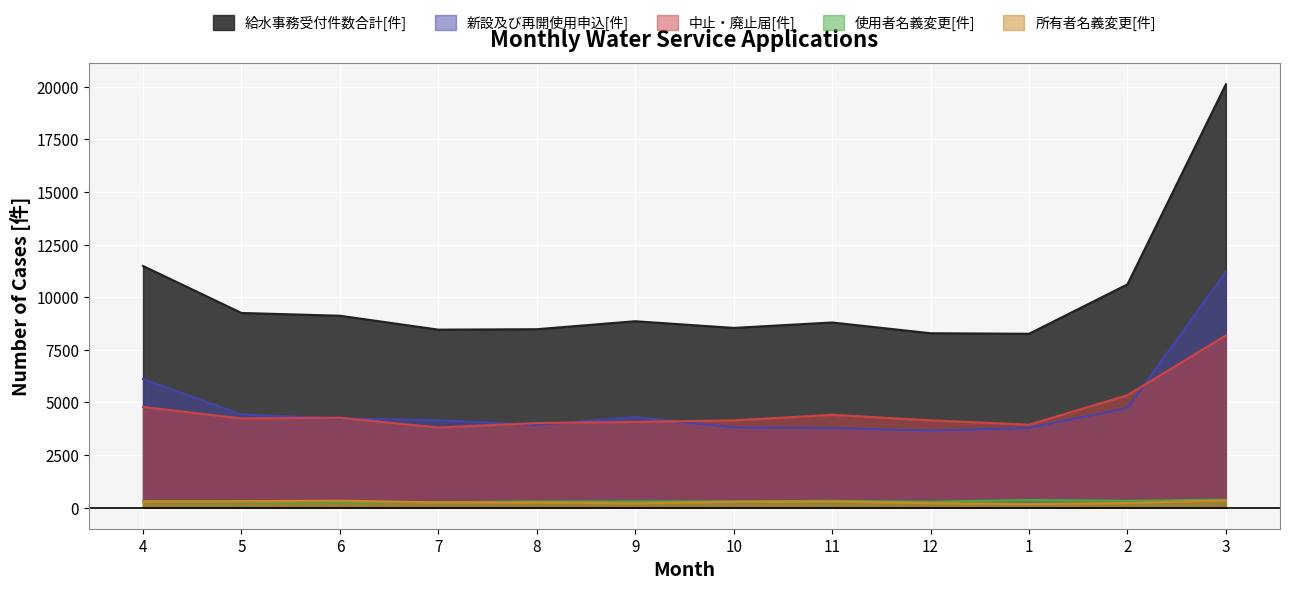

How many categories are shown in the chart?

12